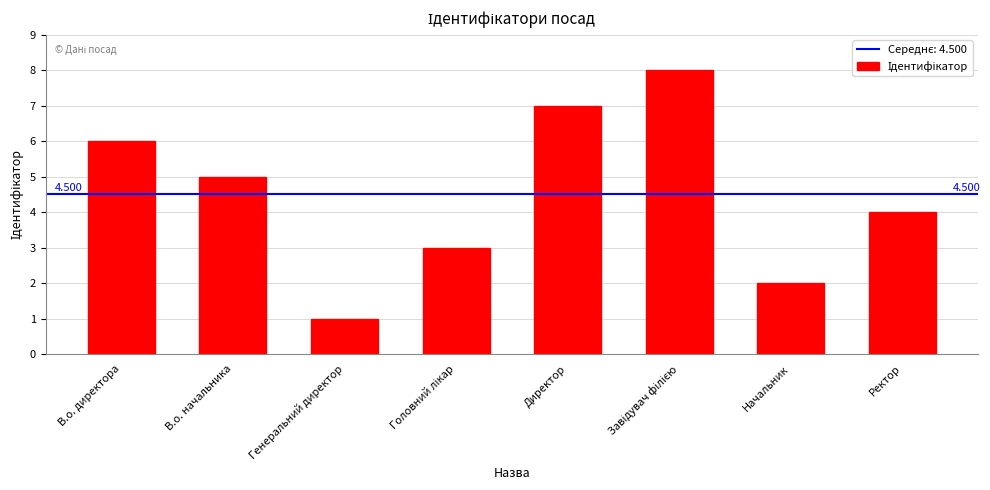

What is the sum of all values?

36